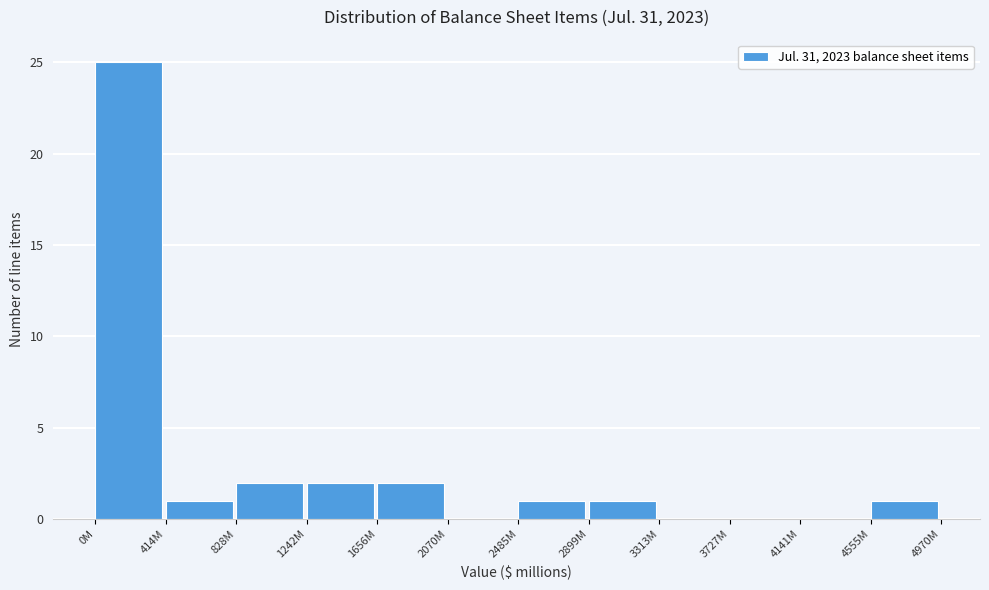

Reading left to right, transcribe all the data shown in this chart.

0M=25	414M=1	828M=2	1242M=2	1656M=2	2070M=0	2485M=1	2899M=1	3313M=0	3727M=0	4141M=0	4555M=1